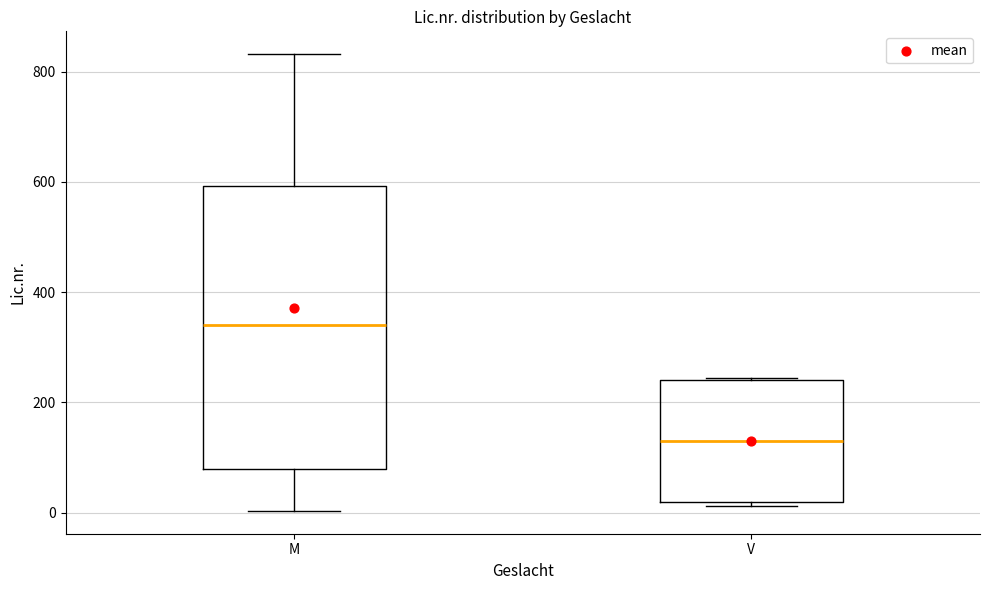

Which box's median line is the highest?

M